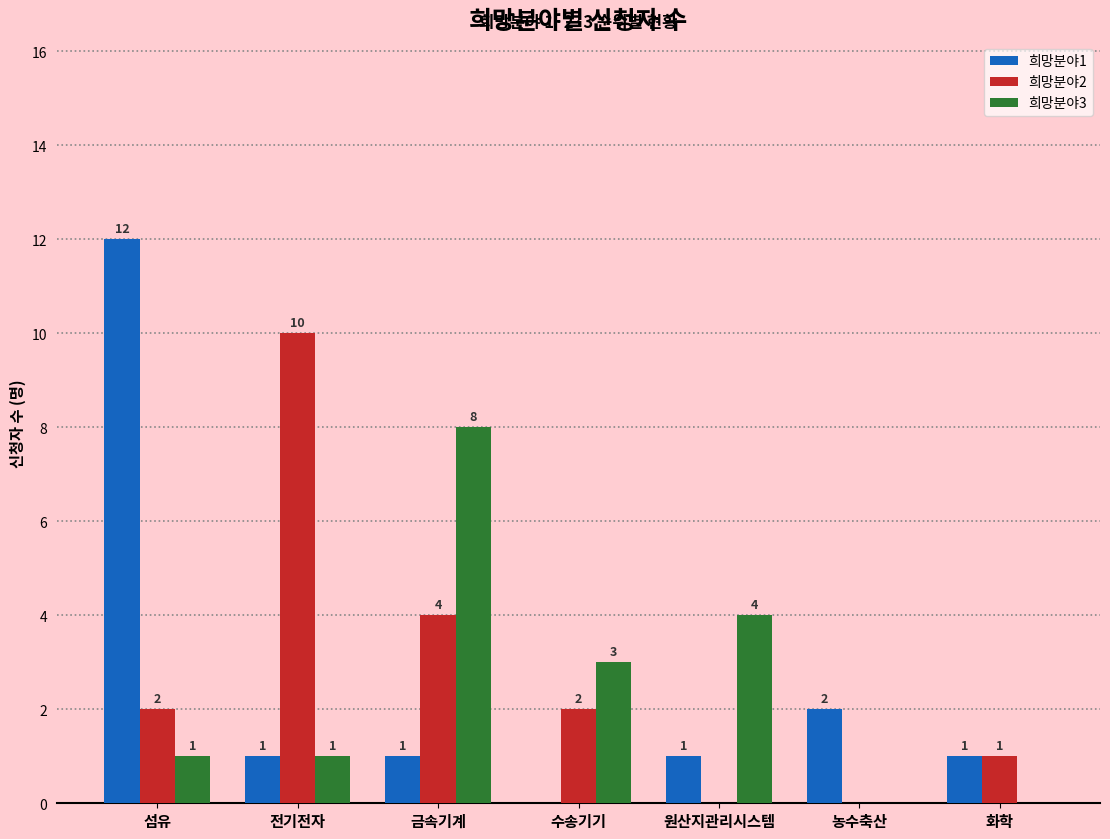

At which label is 희망분야1 closest to 6?

농수축산